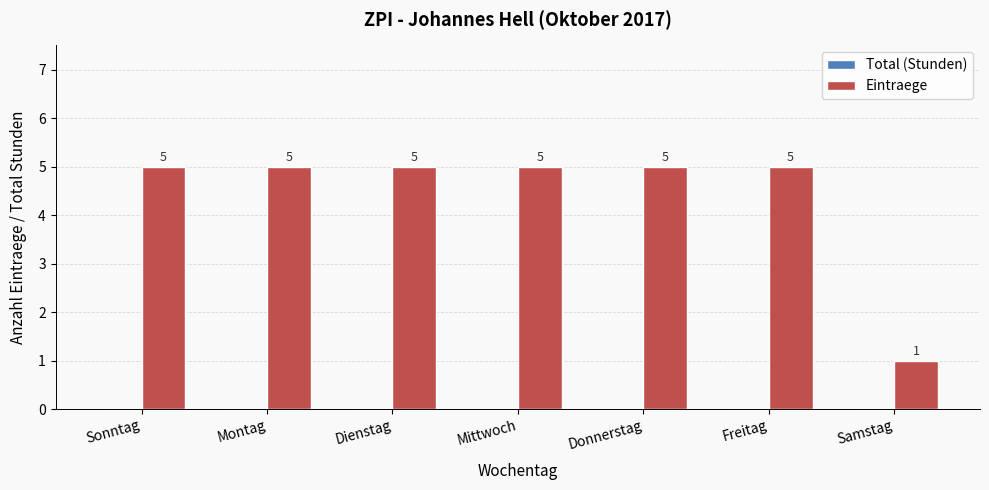

Are the bars horizontal?

No